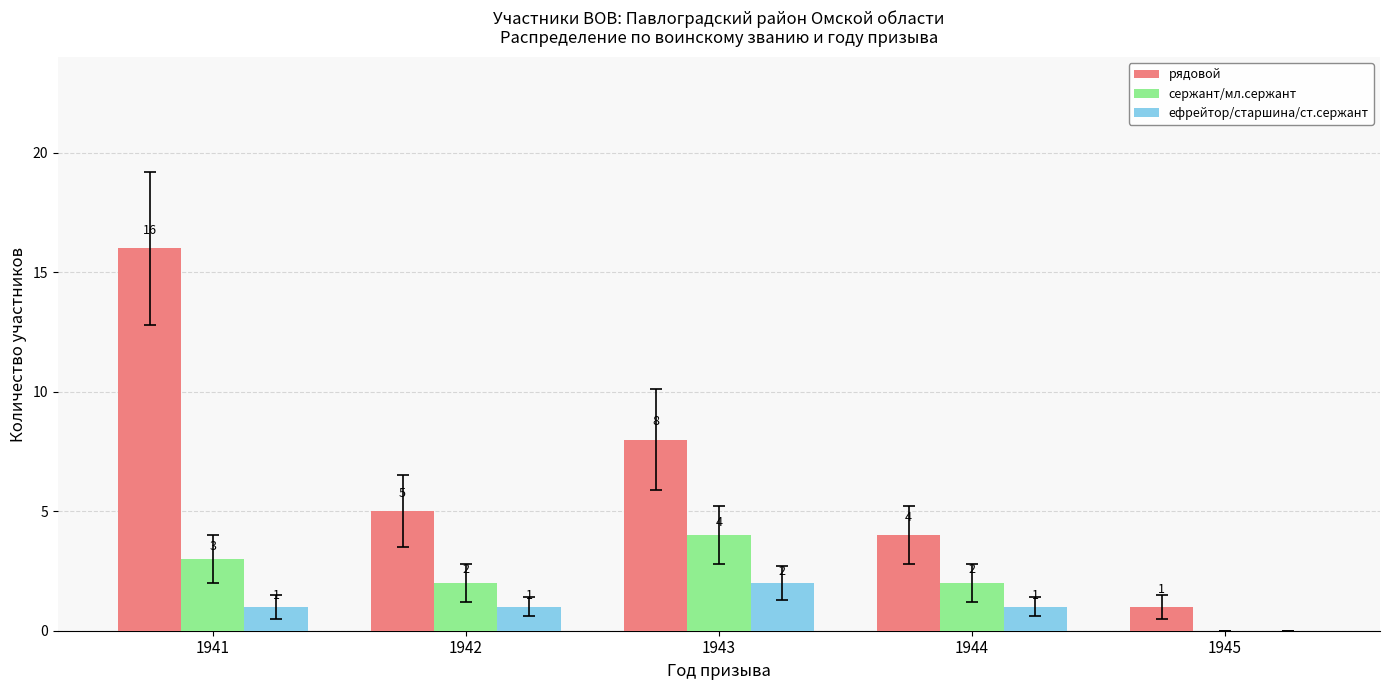

Count the number of categories in the chart.

5